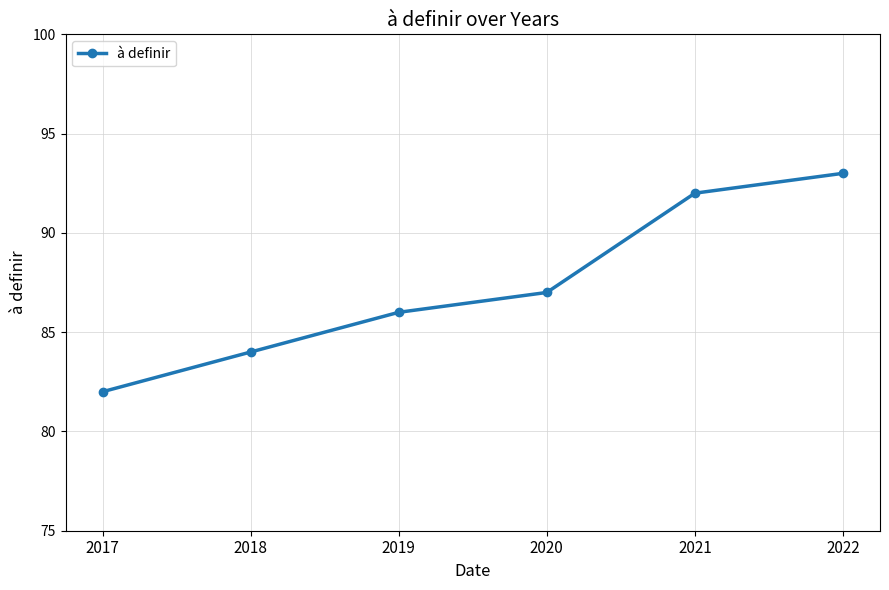

Rank the categories by value from highest to lowest.

2022, 2021, 2020, 2019, 2018, 2017